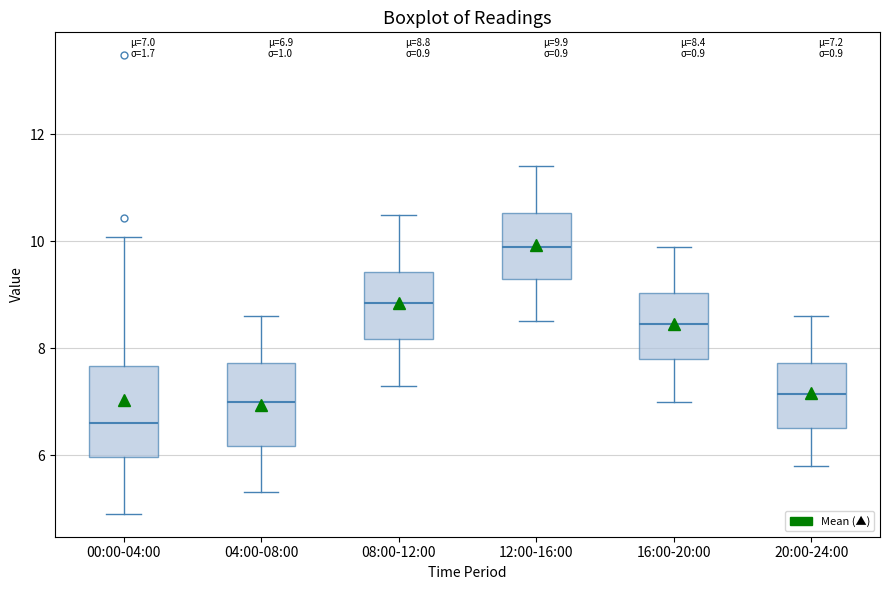

Which box has the lowest median line?

00:00-04:00